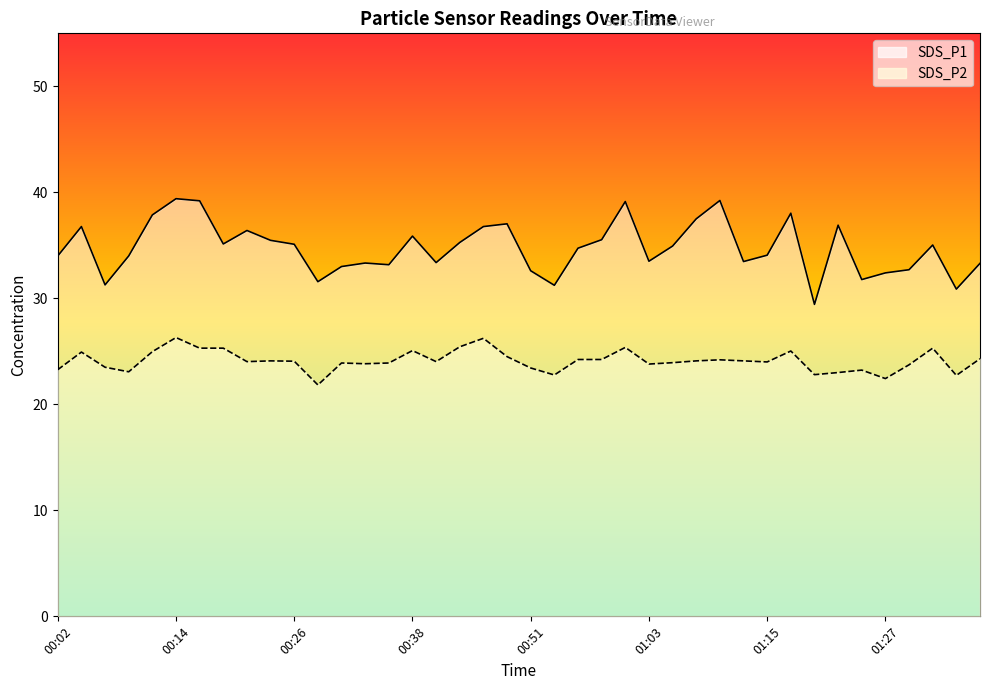

Between 00:51 and 01:30, which series saw the biggest shift?

SDS_P2